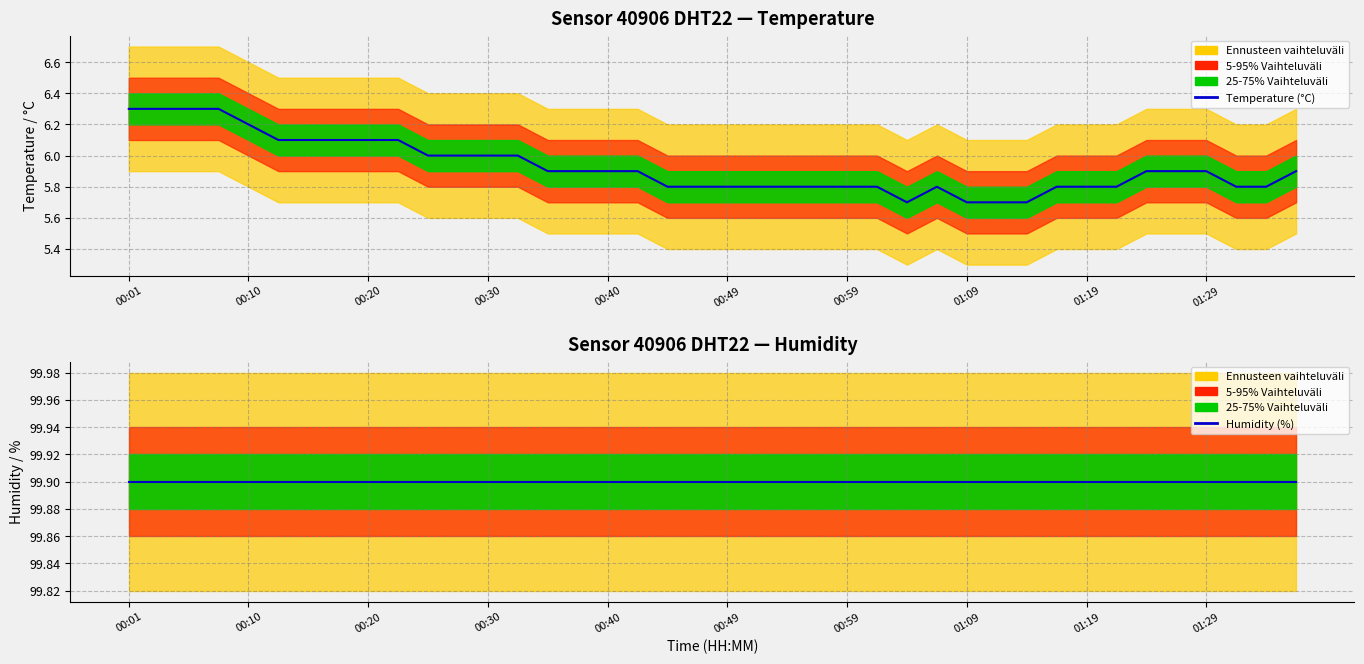

Rank the series by their average value, from highest to lowest.

Humidity (%), Temperature (°C)